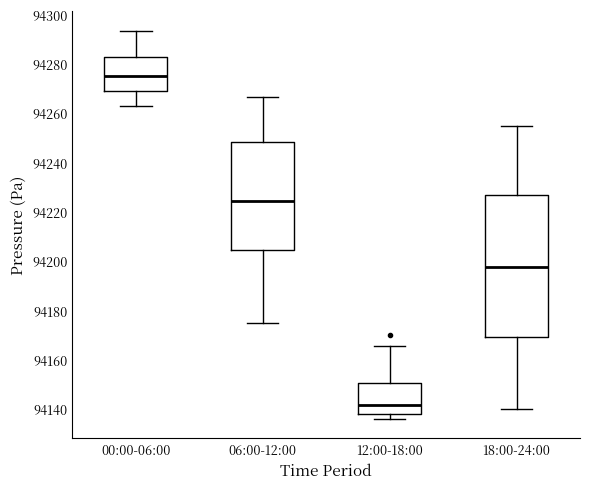

Reading left to right, read every box against the y-axis: the position of its median line, the range the box covers, and the ends of its whiskers. The values are not printed on the chart, so give them approximately, as read against the axis.

00:00-06:00: median 94274, box 94270 to 94282, whiskers 94262 to 94294
06:00-12:00: median 94224, box 94204 to 94248, whiskers 94176 to 94266
12:00-18:00: median 94142, box 94138 to 94150, whiskers 94136 to 94166
18:00-24:00: median 94198, box 94170 to 94226, whiskers 94140 to 94256